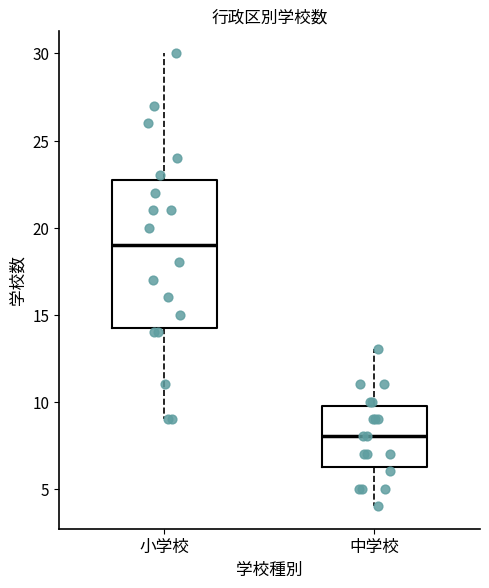

Where is the lower edge of the box for 小学校 on the y-axis? The values are not printed on the chart, so give them approximately, as read against the axis.

14.5